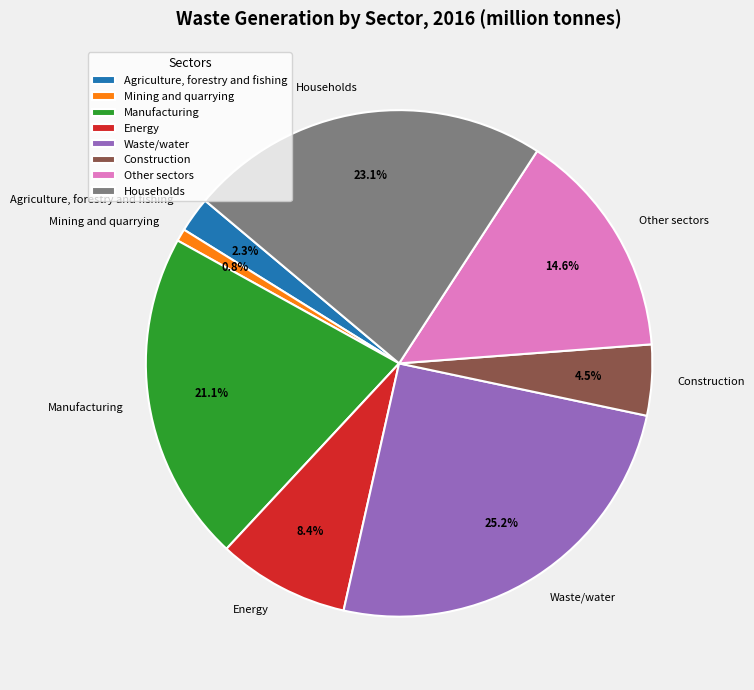

Which category has the smallest portion of the pie?

Mining and quarrying